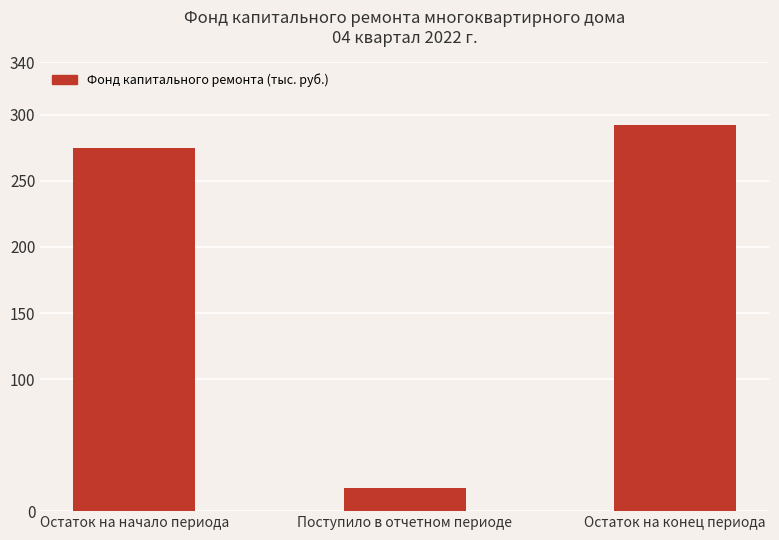

True or false: the data shows 17.2 at Поступило в отчетном периоде.

True